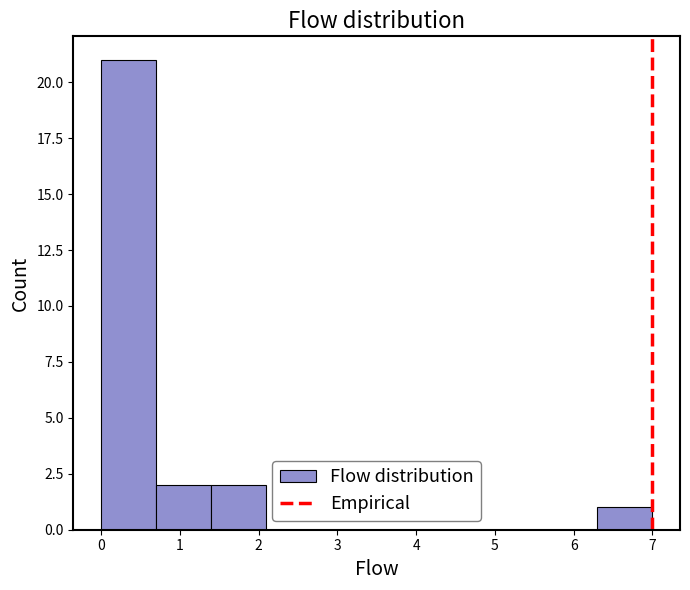

Reading left to right, list every bar in this chart as the range it spans on the x-axis followed by its height. The values are not printed on the chart, so give them approximately, as read against the axis.

0.0 to 0.7: 21
0.7 to 1.4: 2
1.4 to 2.1: 2
2.1 to 2.8: 0
2.8 to 3.5: 0
3.5 to 4.2: 0
4.2 to 4.9: 0
4.9 to 5.6: 0
5.6 to 6.3: 0
6.3 to 7.0: 1